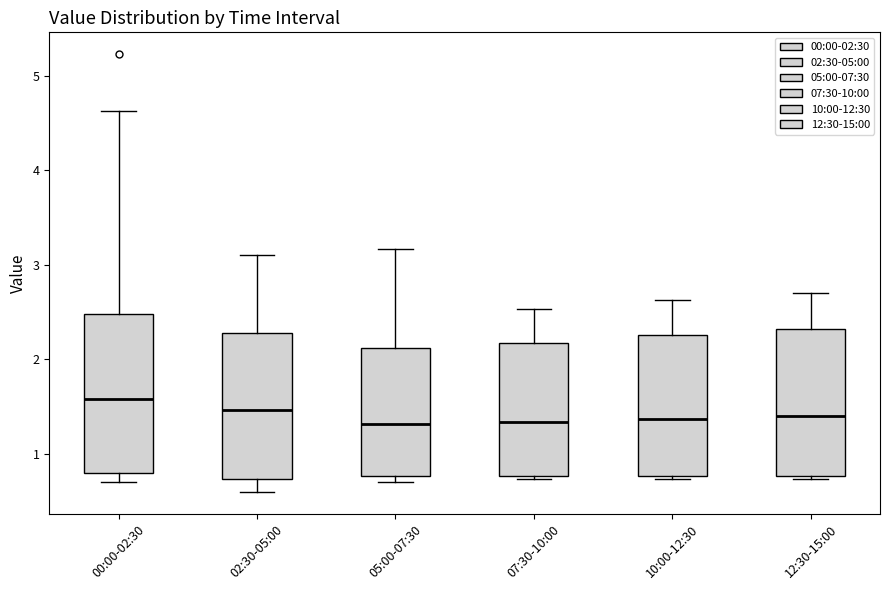

Where does the upper whisker of the box for 07:30-10:00 end on the y-axis? The values are not printed on the chart, so give them approximately, as read against the axis.

2.5